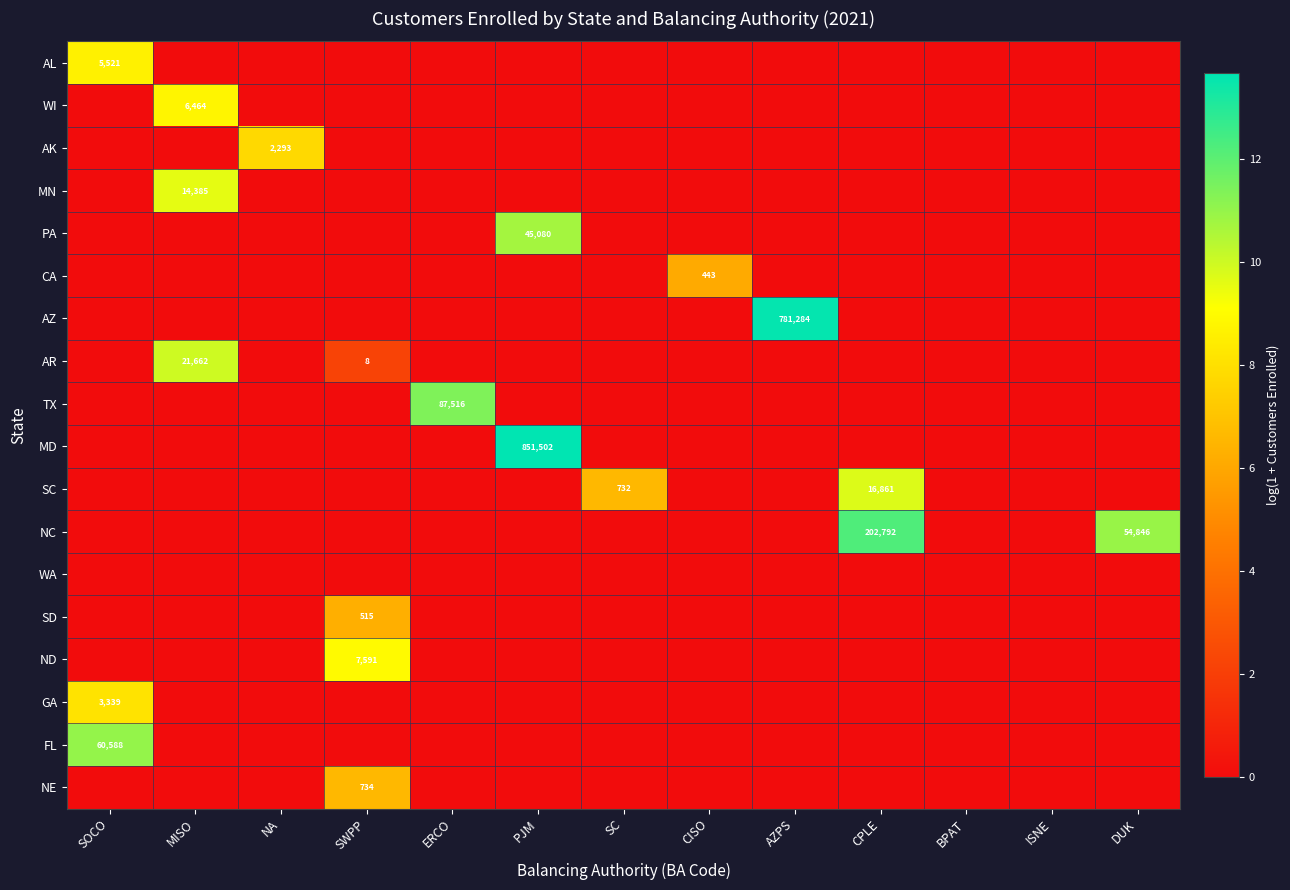

The value of PA at ISNE is -7.4. True or false?

False